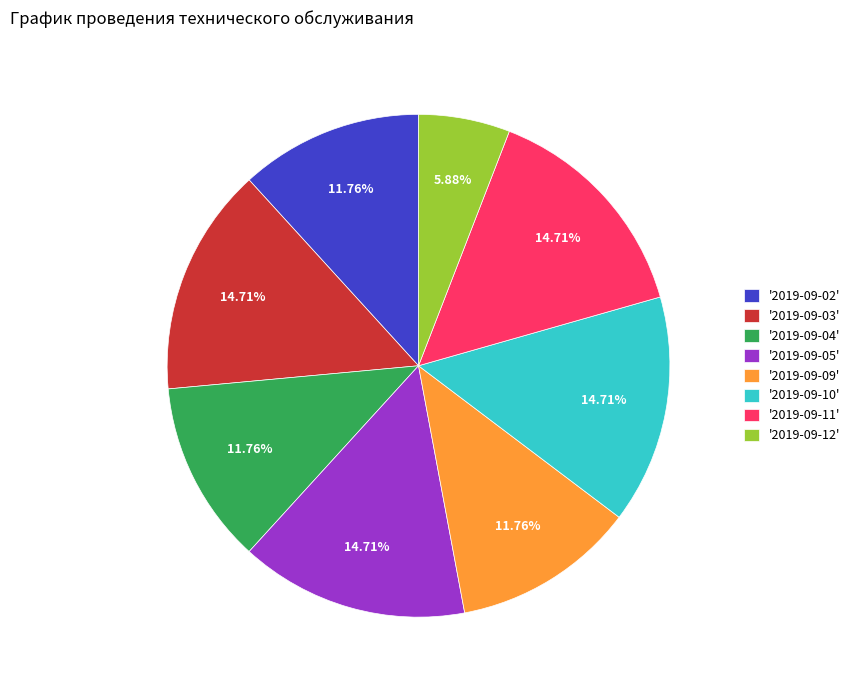

Is the sum of '2019-09-12' and '2019-09-03' greater than half?

No